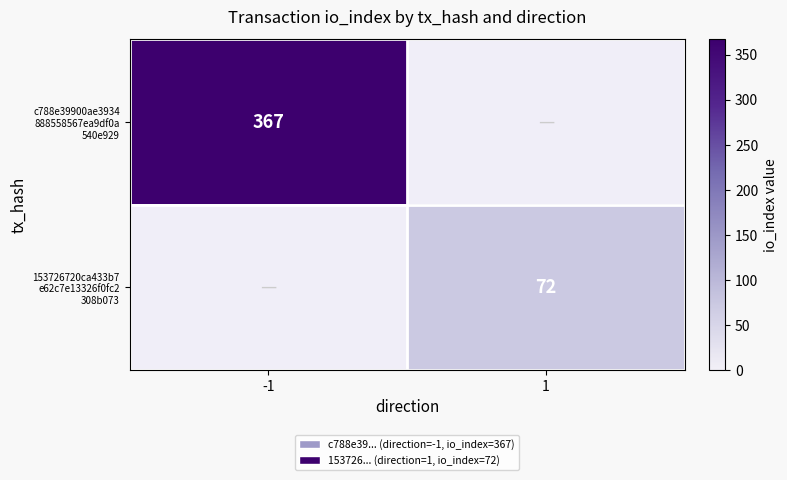

What is the sum of the 153726720ca433b7 e62c7e13326f0fc2 308b073 values at -1 and 1?

72